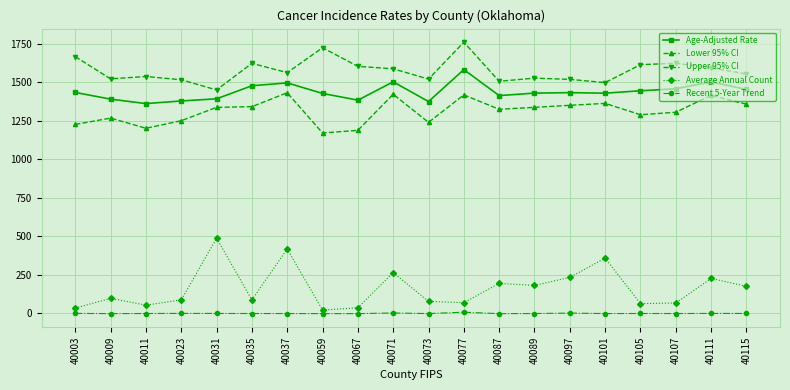

What is the value of the Age-Adjusted Rate point at the 6th from the left?

1476.4